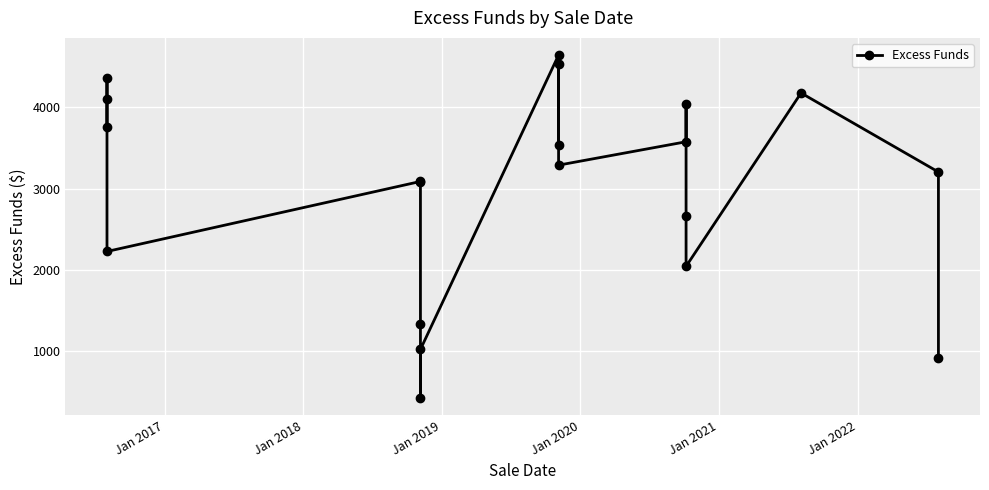

Count the number of values greater than 3288.

10